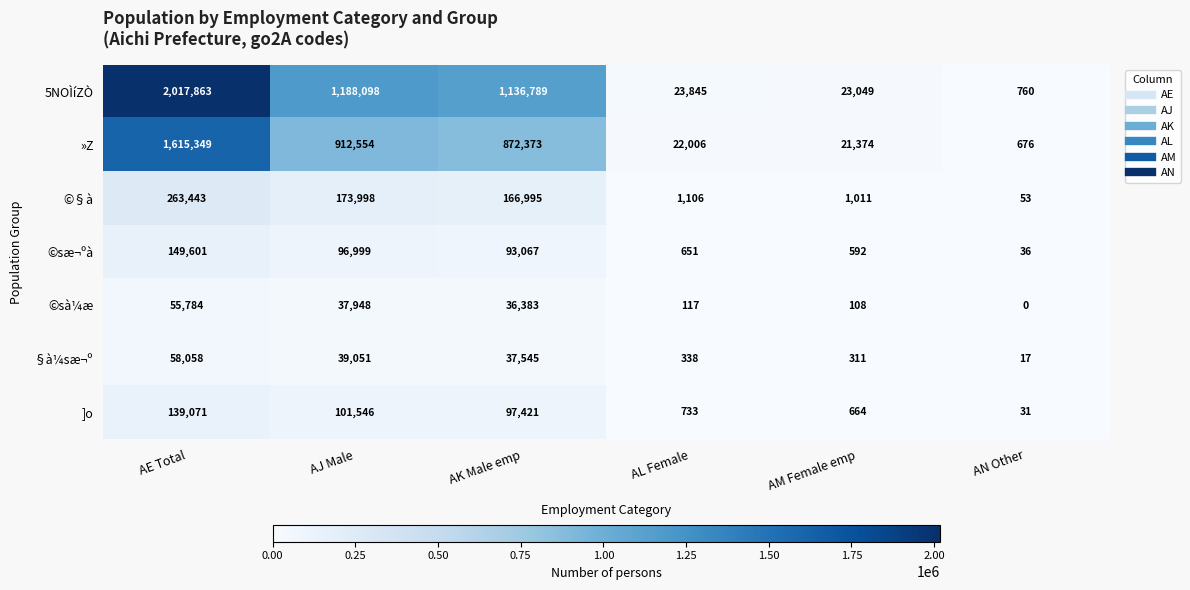

At how many categories does at least one series exceed 1332649?

1